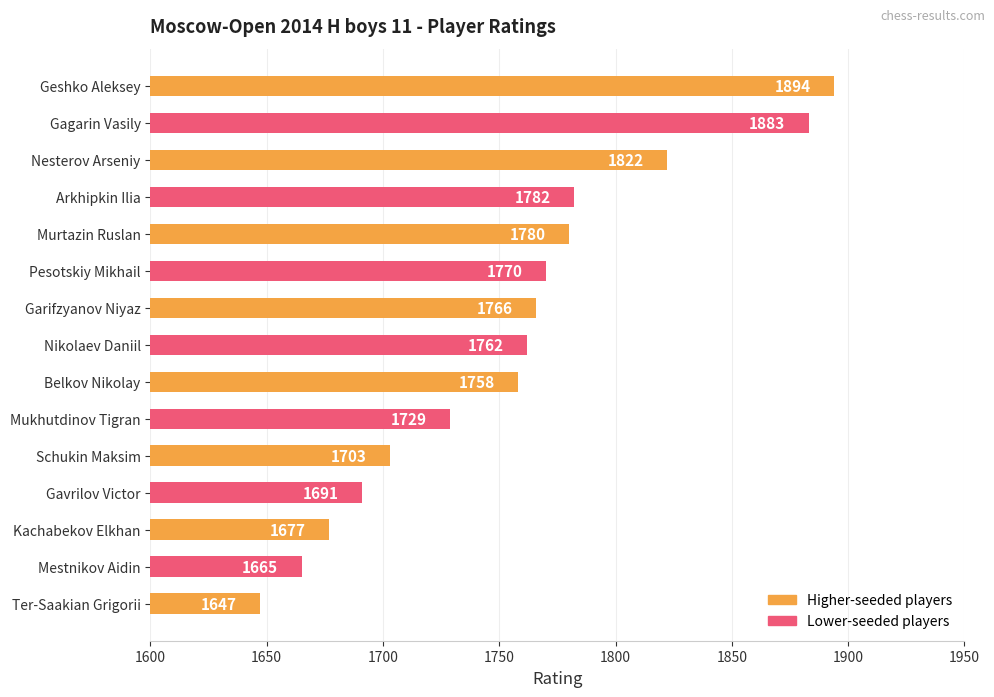

Rank the categories by value from lowest to highest.

Ter-Saakian Grigorii, Mestnikov Aidin, Kachabekov Elkhan, Gavrilov Victor, Schukin Maksim, Mukhutdinov Tigran, Belkov Nikolay, Nikolaev Daniil, Garifzyanov Niyaz, Pesotskiy Mikhail, Murtazin Ruslan, Arkhipkin Ilia, Nesterov Arseniy, Gagarin Vasily, Geshko Aleksey